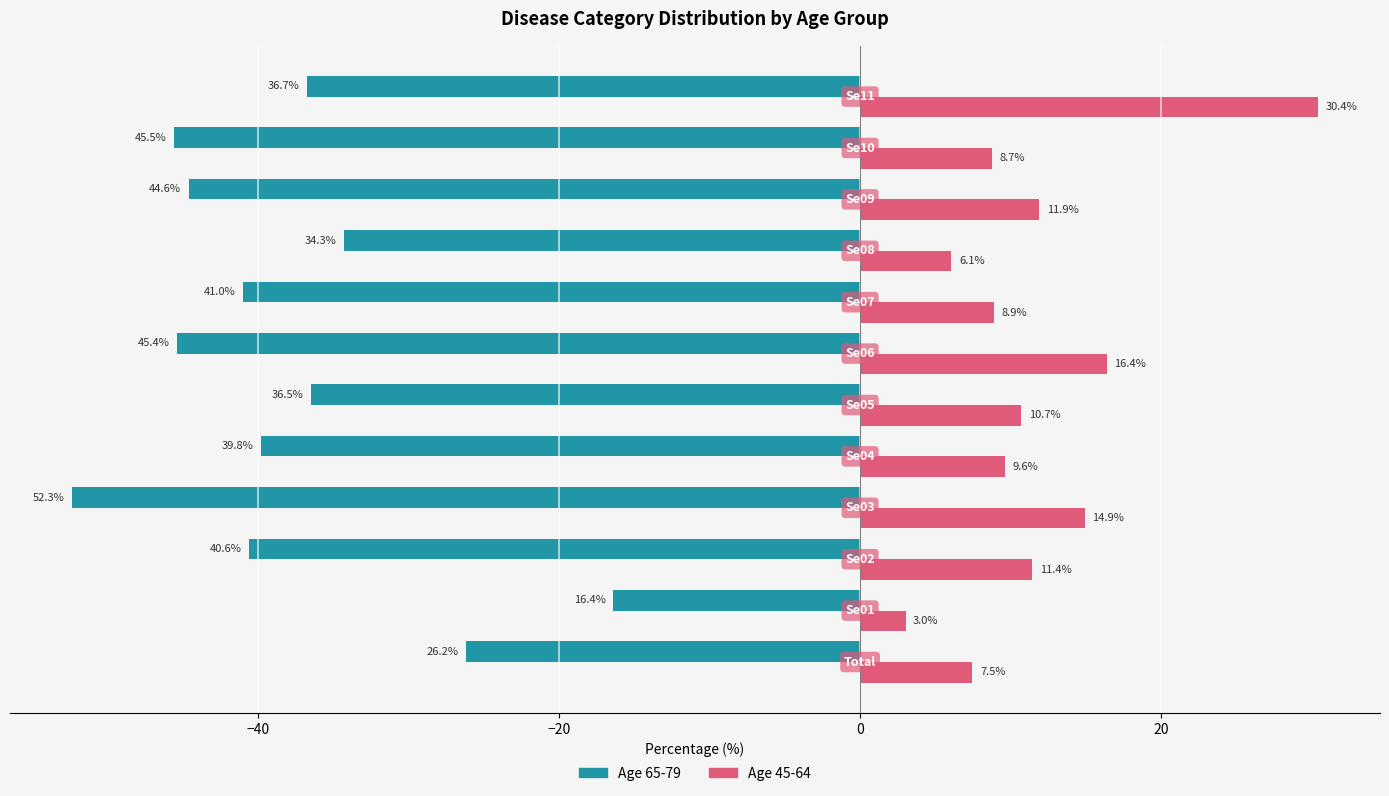

Which series has the largest total across all categories?

Age 45-64